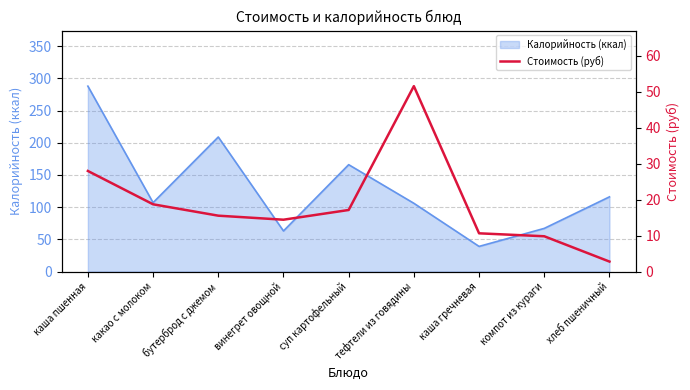

Rank the categories by value from lowest to highest.

хлеб пшеничный, компот из кураги, каша гречневая, винегрет овощной, бутерброд с джемом, суп картофельный, какао с молоком, каша пшенная, тефтели из говядины